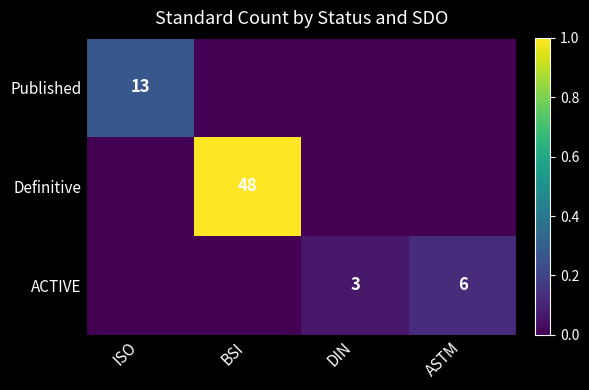

How many series are shown in this chart?

3